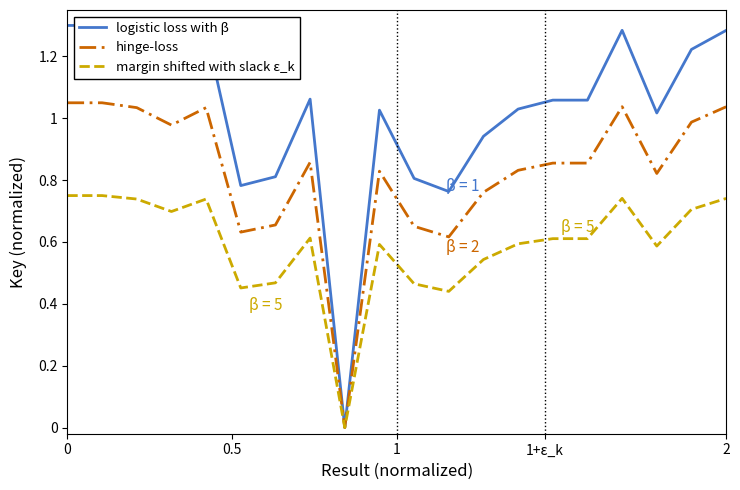

Which series has the widest spread of values?

logistic loss with β